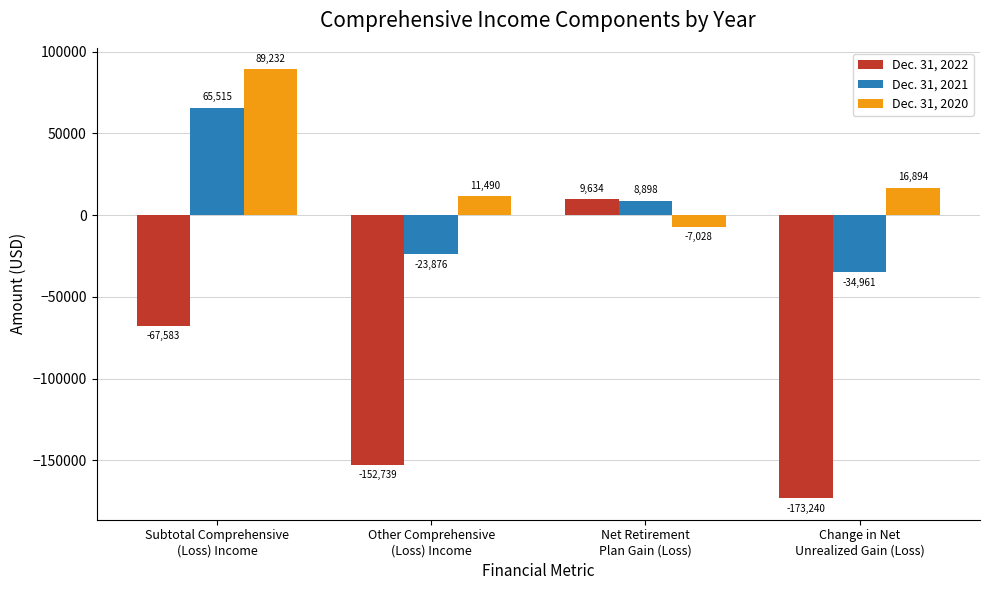

Between Other Comprehensive
(Loss) Income and Change in Net
Unrealized Gain (Loss), which series saw the biggest shift?

Dec. 31, 2022